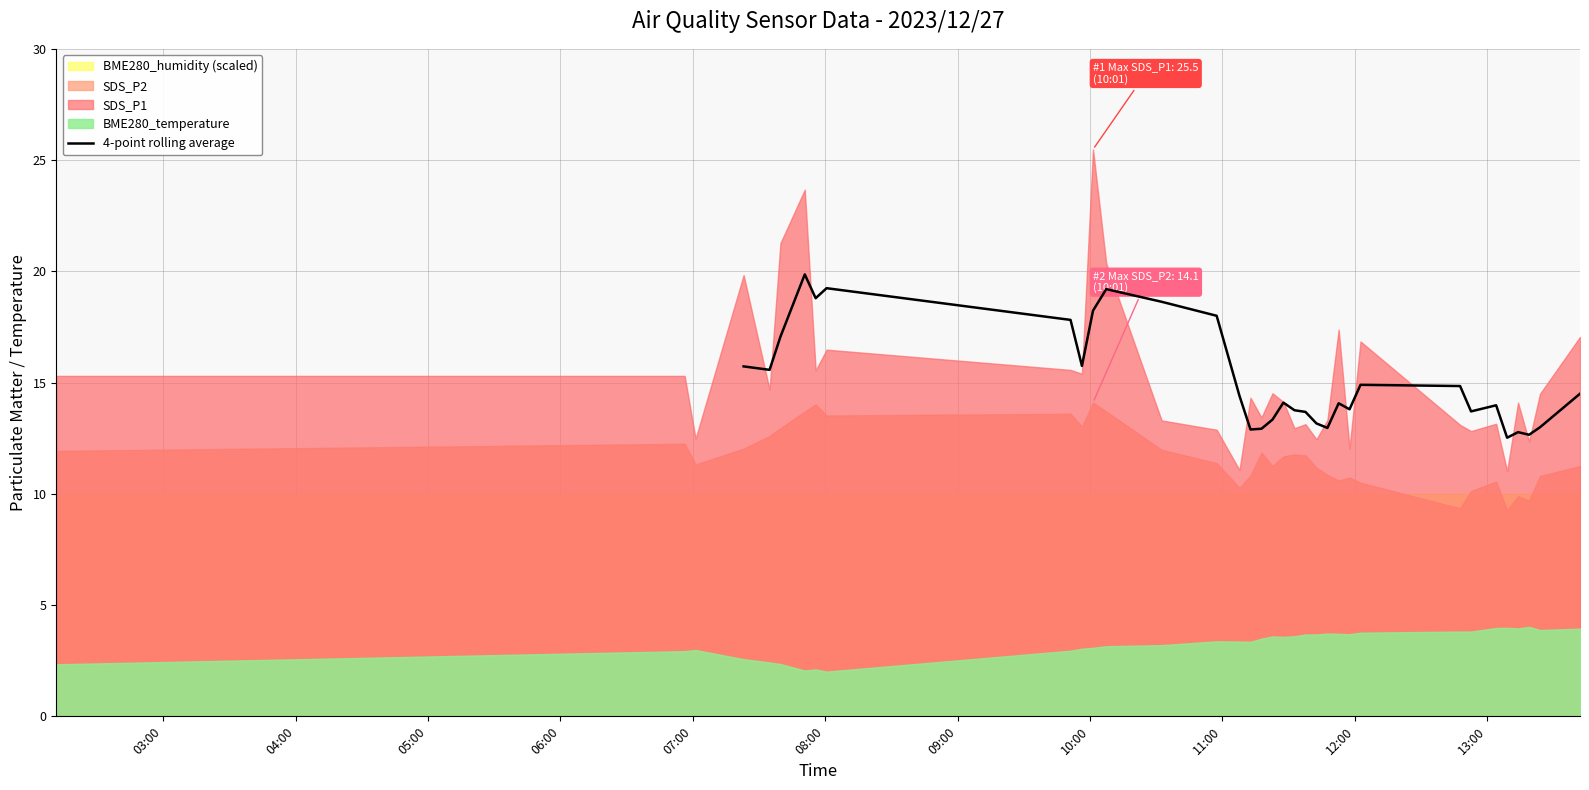

Count the number of values greater than 14.

18